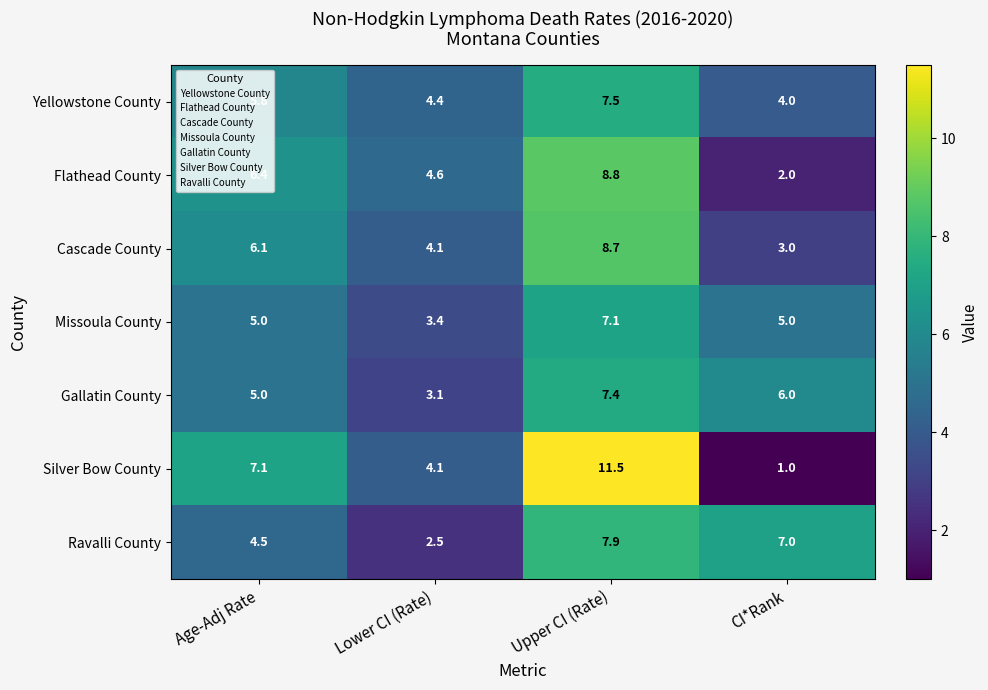

Which series has the largest total across all categories?

Silver Bow County